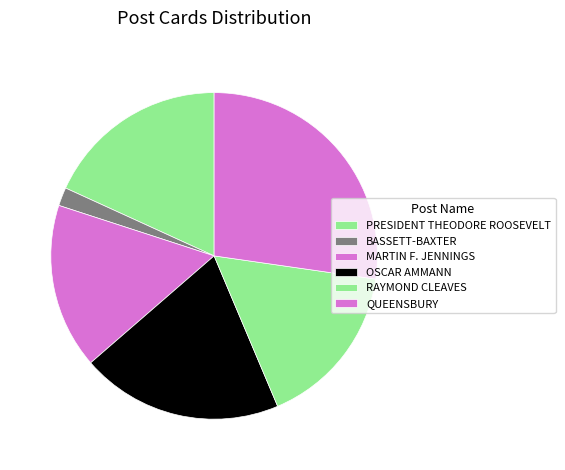

Is it true that MARTIN F. JENNINGS is 23% of the pie?

False